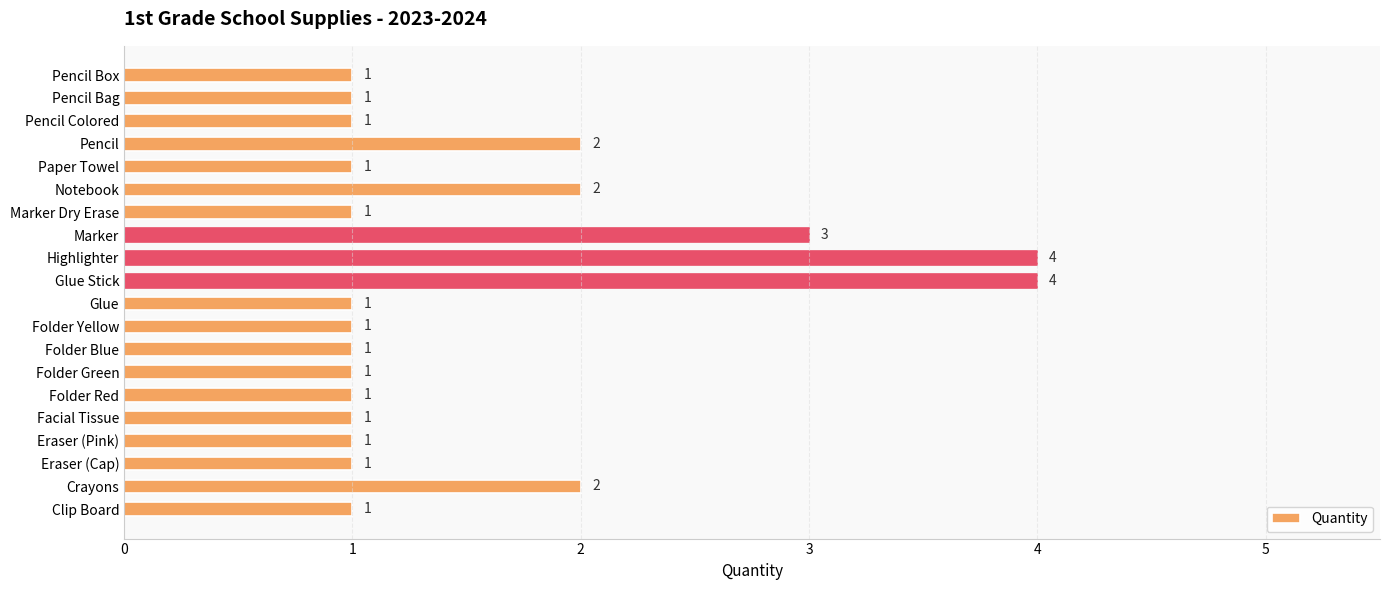

How many values exceed 1?

6